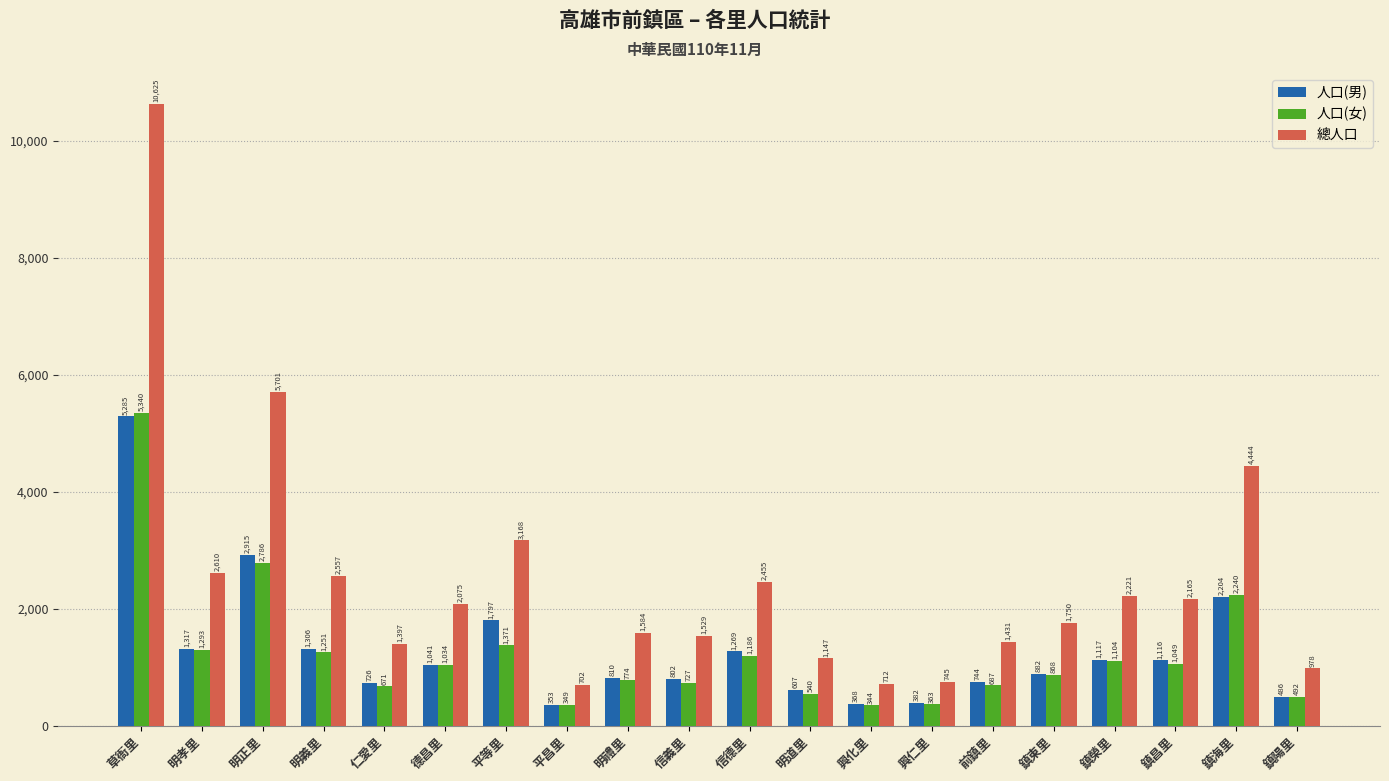

How many groups of bars are there?

20